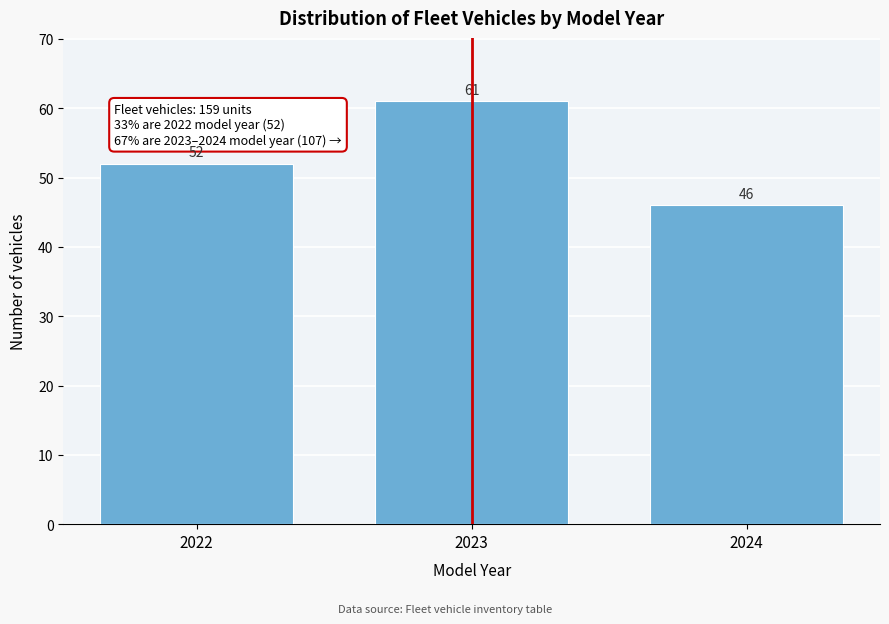

Reading left to right, extract all data points from this chart.

52	61	46